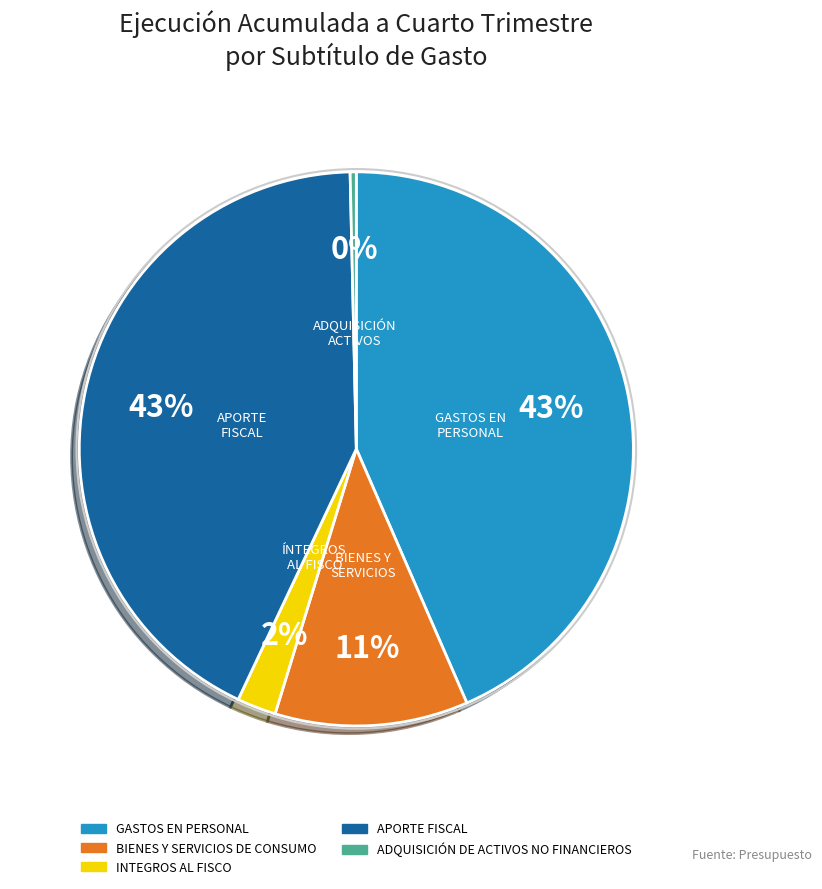

Which slice is the smallest?

ADQUISICIÓN DE ACTIVOS NO FINANCIEROS